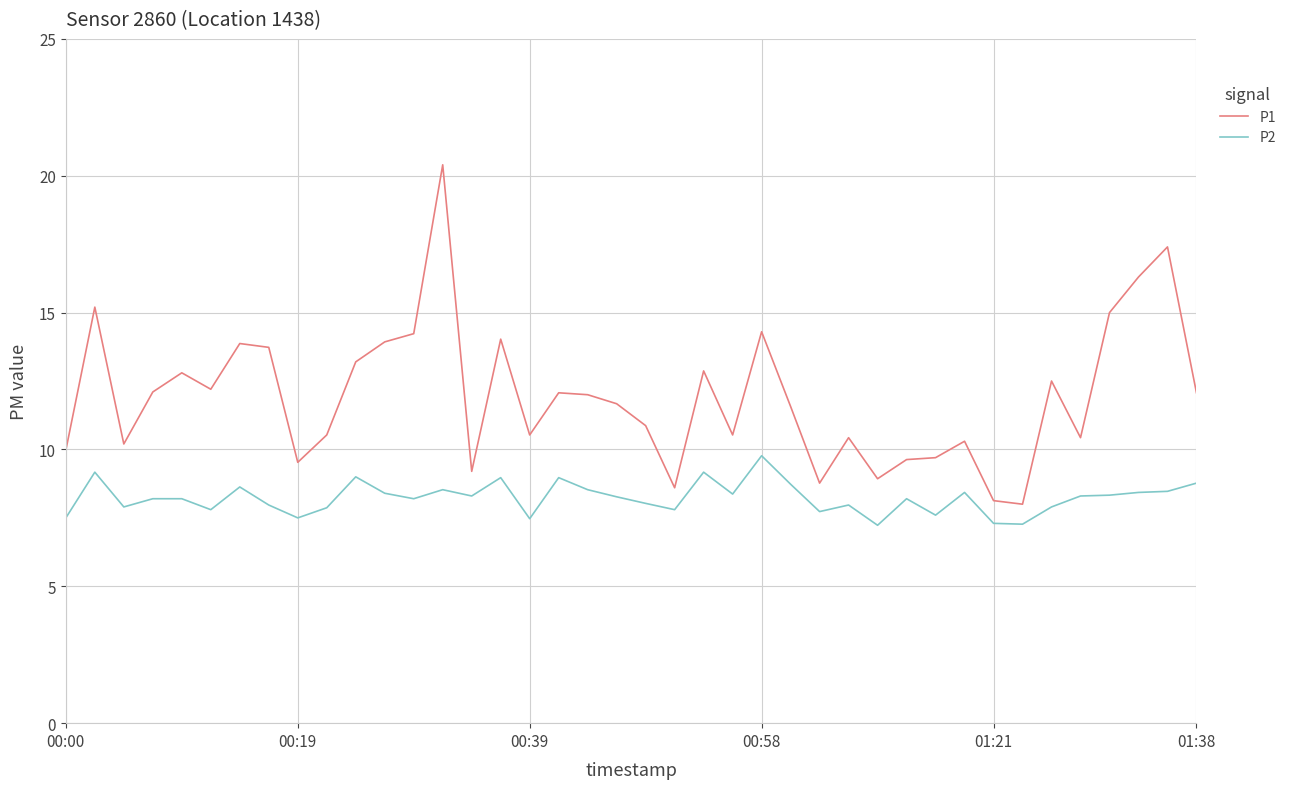

What is the difference between the second highest and minimum values in the P2 series?

1.9